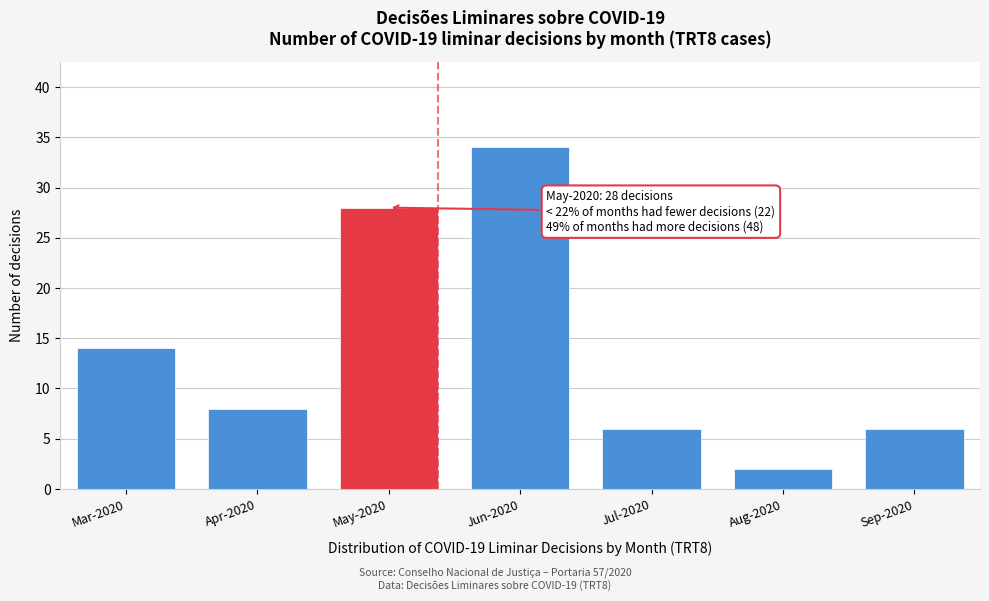

Reading left to right, what are all the values shown in this chart?

Mar-2020=14	Apr-2020=8	May-2020=28	Jun-2020=34	Jul-2020=6	Aug-2020=2	Sep-2020=6